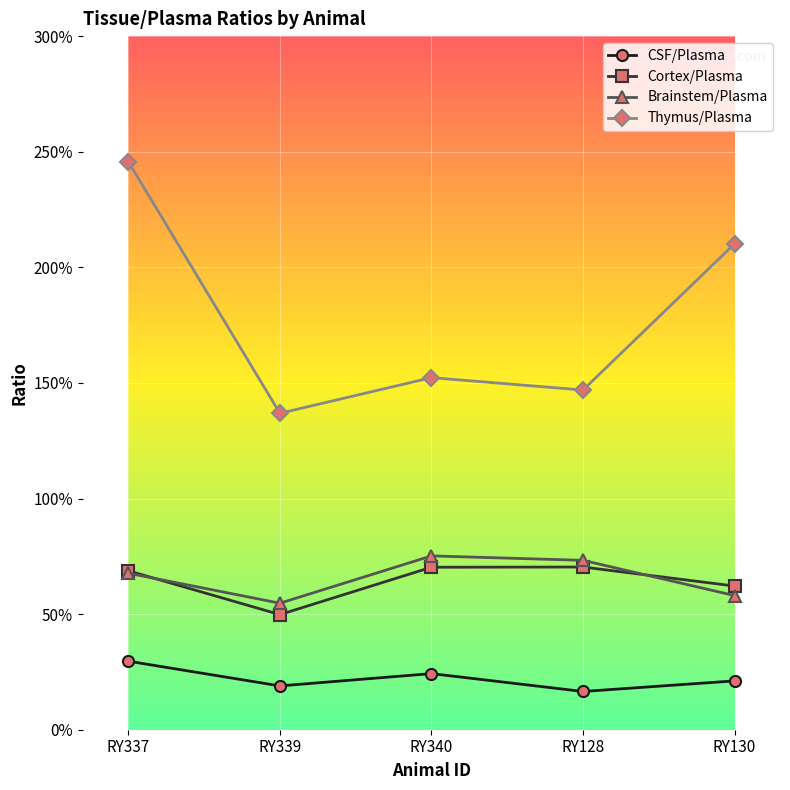

Is this an area chart (filled region under the line)?

No